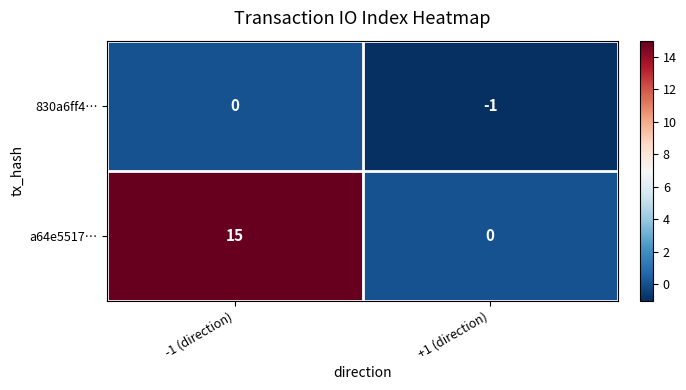

Which series changed the most between -1 (direction) and +1 (direction)?

a64e5517…